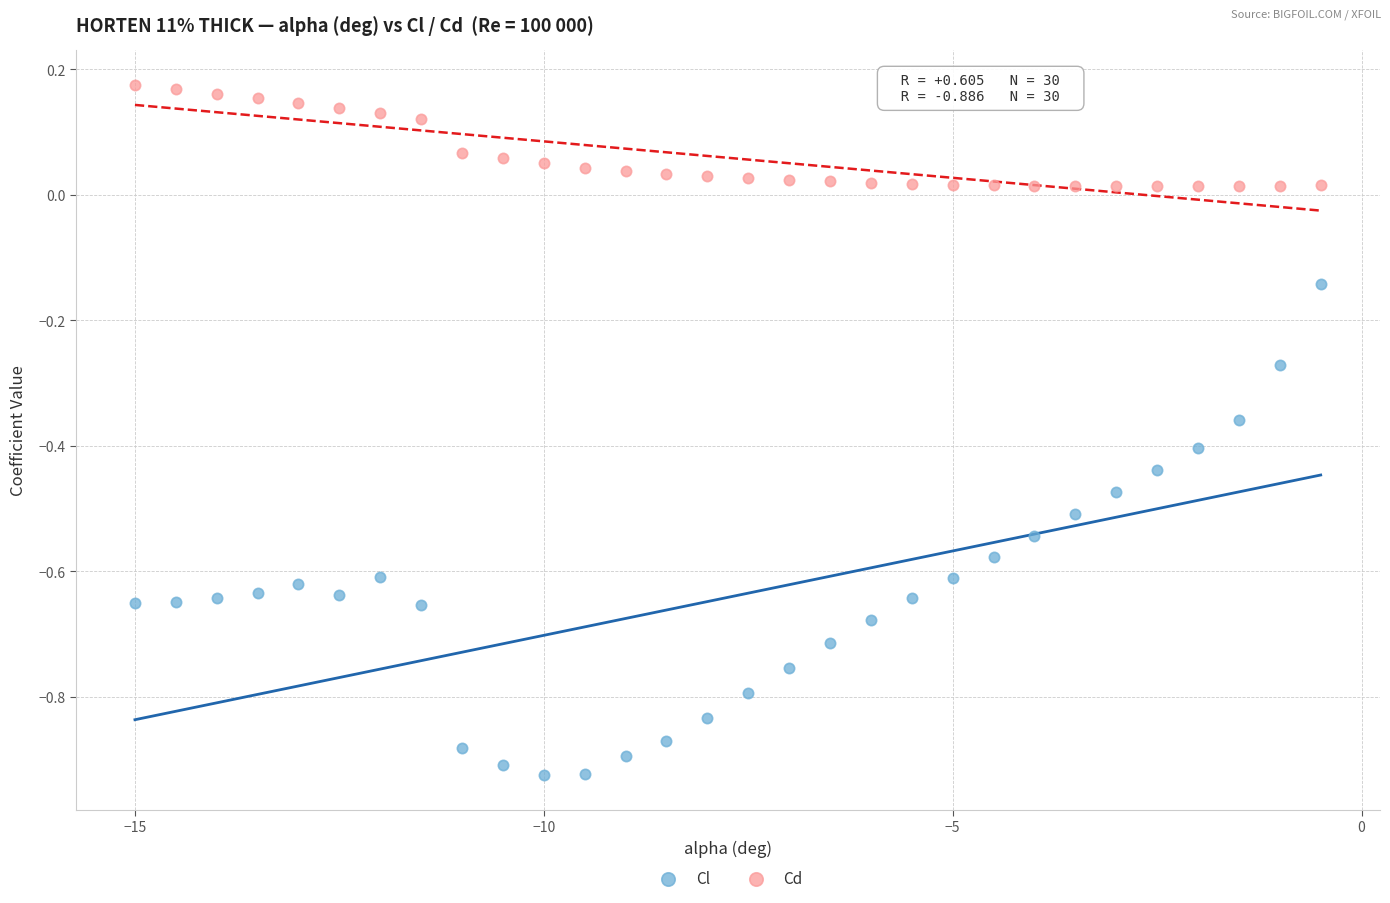

Which series contains the highest Y value?

Cd